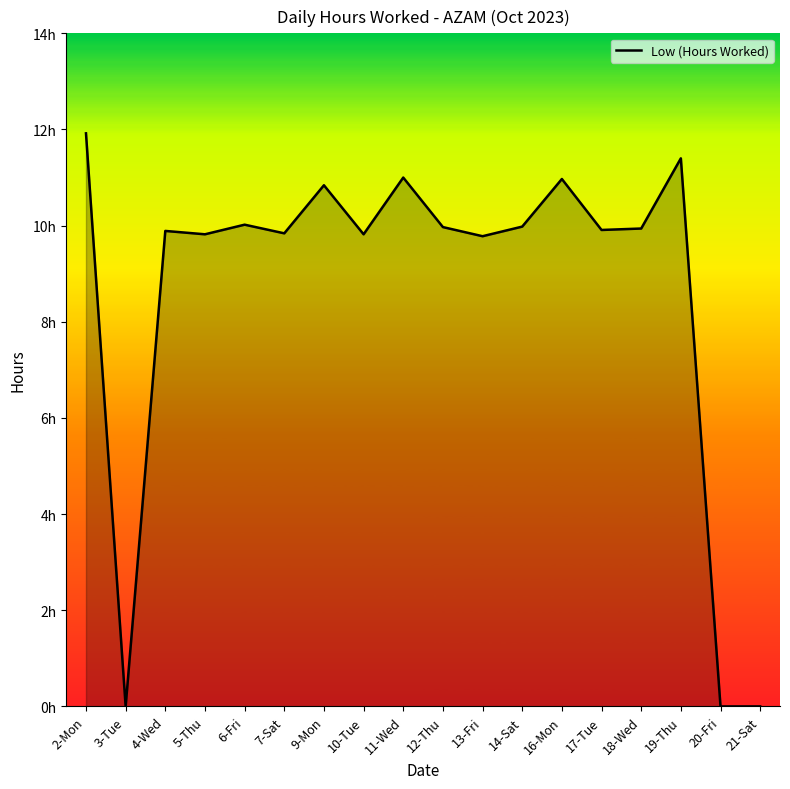

Approximately how many times larger is the value at 14-Sat compared to 12-Thu?

1.0